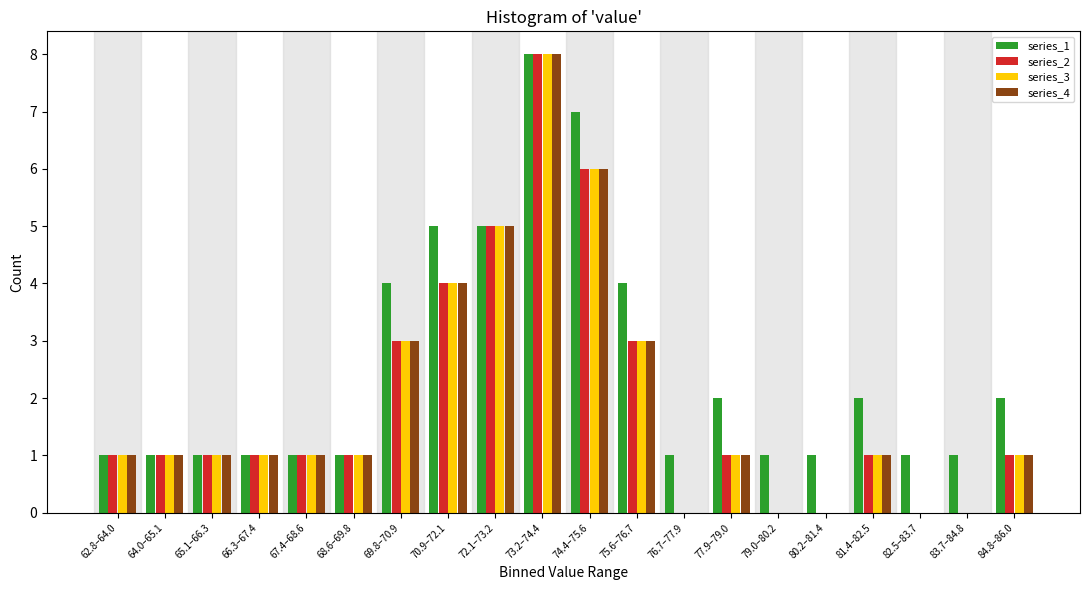

What is the maximum value shown in the chart?

8